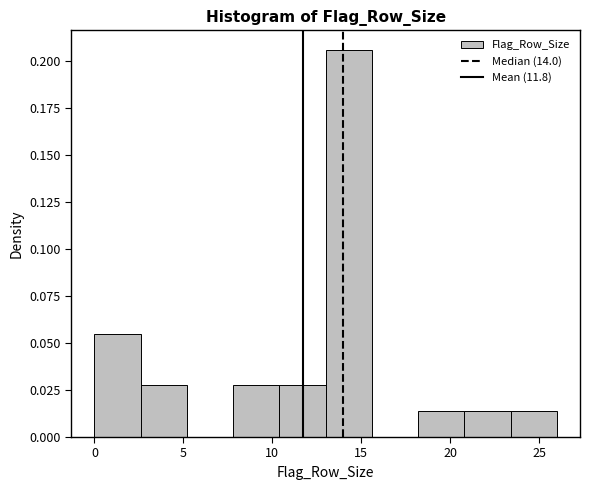

Reading left to right, list every bar in this chart as the range it spans on the x-axis followed by its height. Neither the bar edges nor the heights are printed on the chart, so give them approximately, as read against the axes.

0.0 to 2.6: 0.055
2.6 to 5.2: 0.025
5.2 to 7.8: 0
7.8 to 10.4: 0.025
10.4 to 13.0: 0.025
13.0 to 15.6: 0.205
15.6 to 18.2: 0
18.2 to 20.8: 0.015
20.8 to 23.4: 0.015
23.4 to 26.0: 0.015